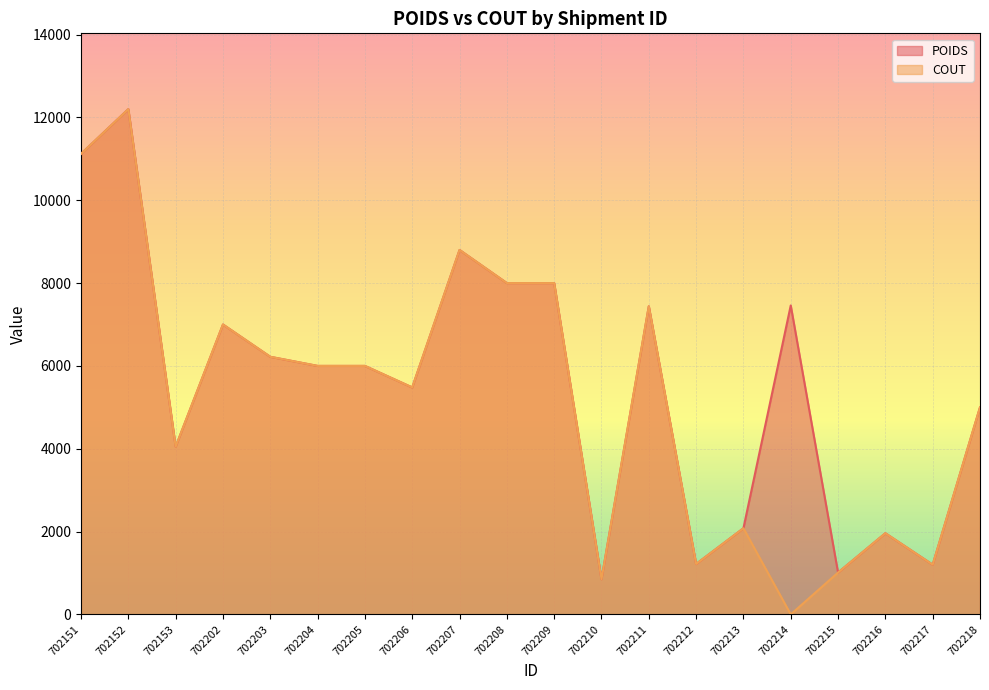

Count the number of categories in the chart.

20